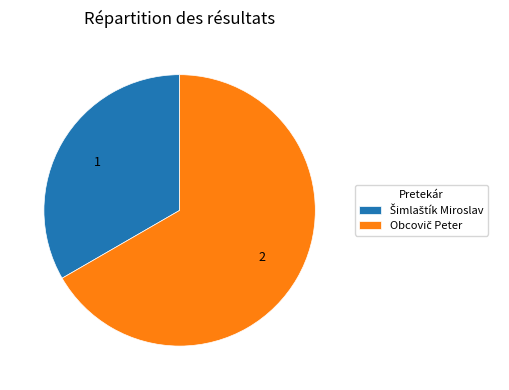

Is there a majority slice in this chart?

Yes